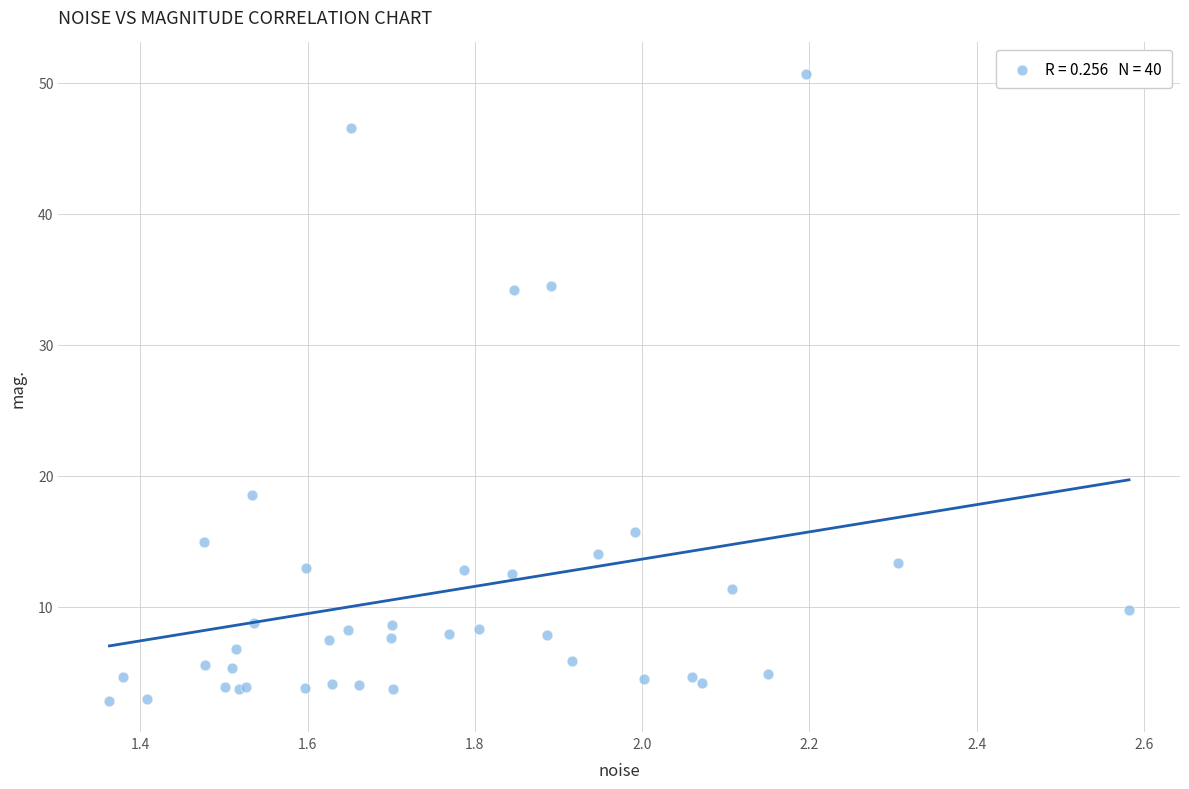

What Y value in the scatter plot is closest to 26?

18.5